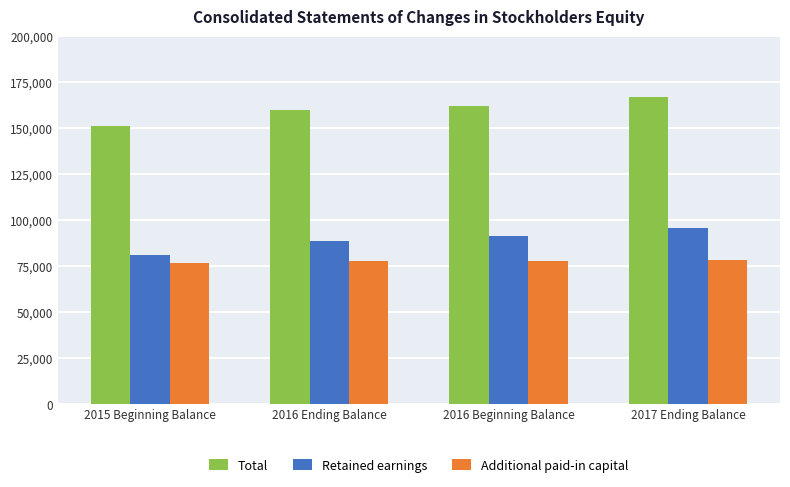

How many data points in Additional paid-in capital are less than 77542?

2